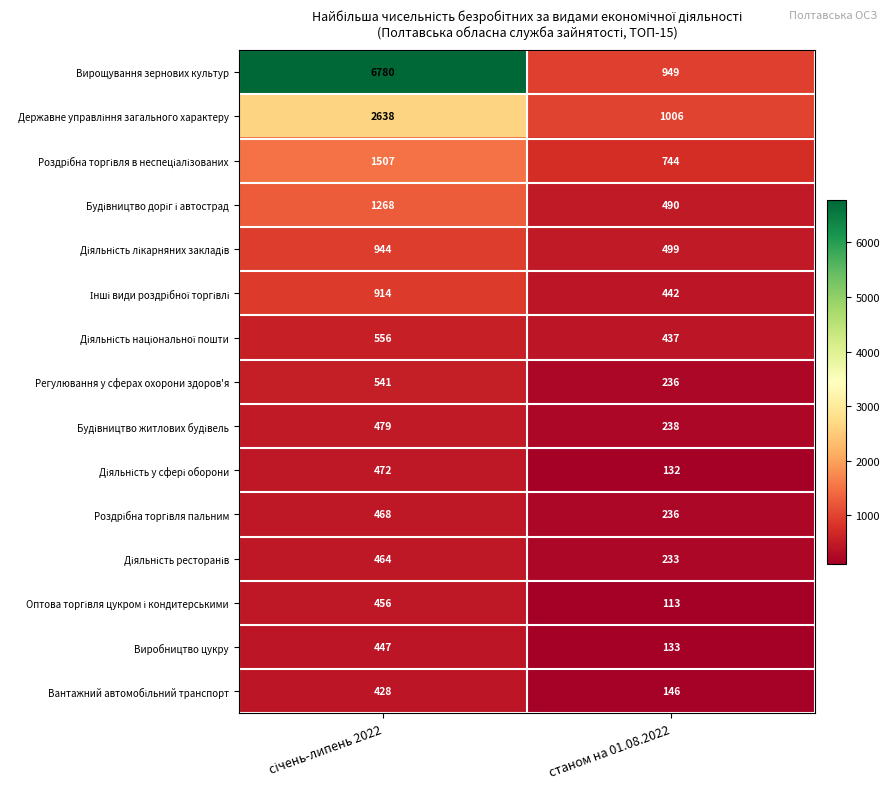

Which series has the widest spread of values?

Вирощування зернових культур